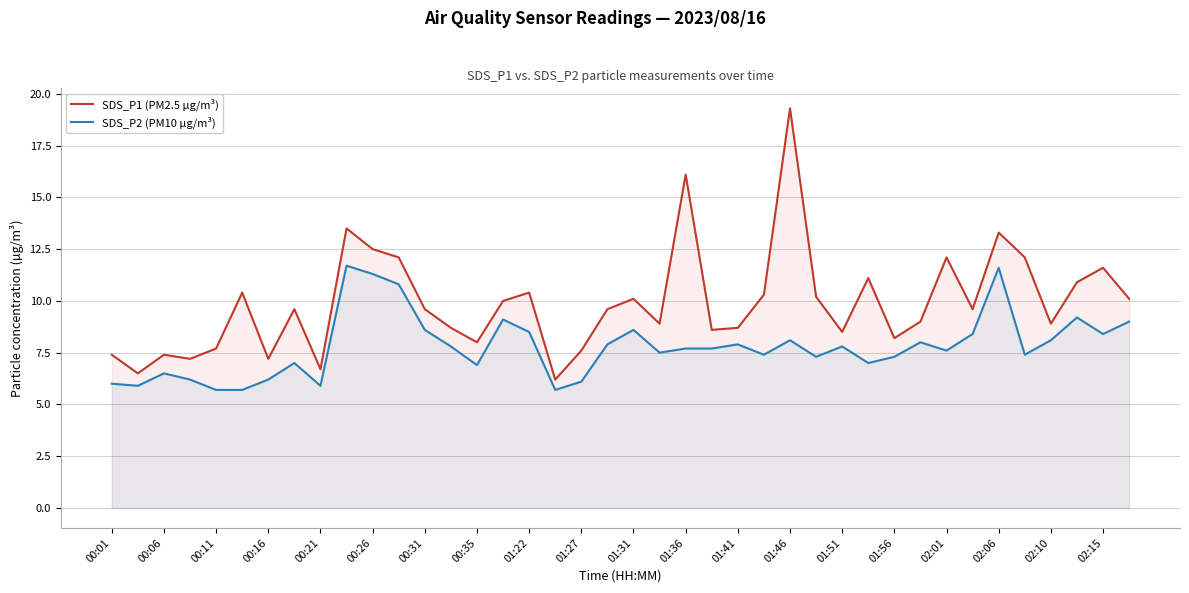

At how many categories does at least one series exceed 14?

2